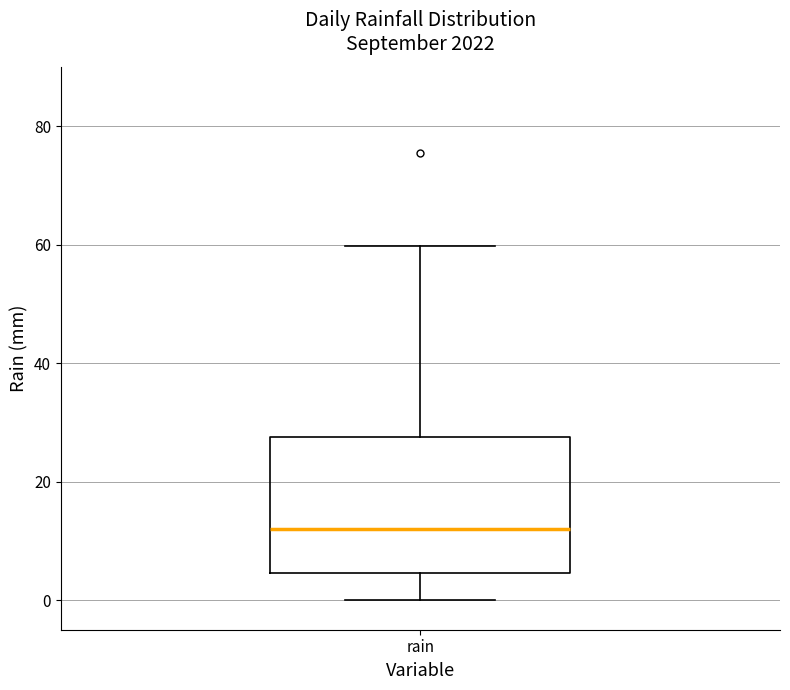

Transcribe this box plot: give where the median line is, the range the box spans, and where the two whiskers end, as read against the y-axis. The values are not printed on the chart, so give them approximately, as read against the axis.

median 12, box 4 to 28, whiskers 0 to 60